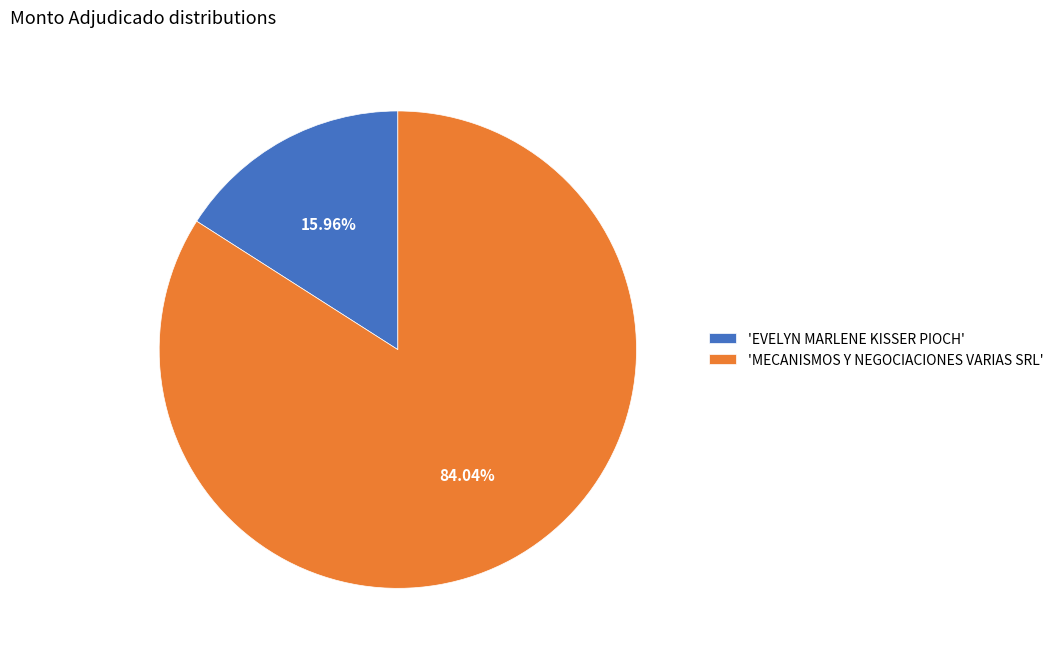

Is the sum of 'MECANISMOS Y NEGOCIACIONES VARIAS SRL' and 'EVELYN MARLENE KISSER PIOCH' greater than half?

Yes